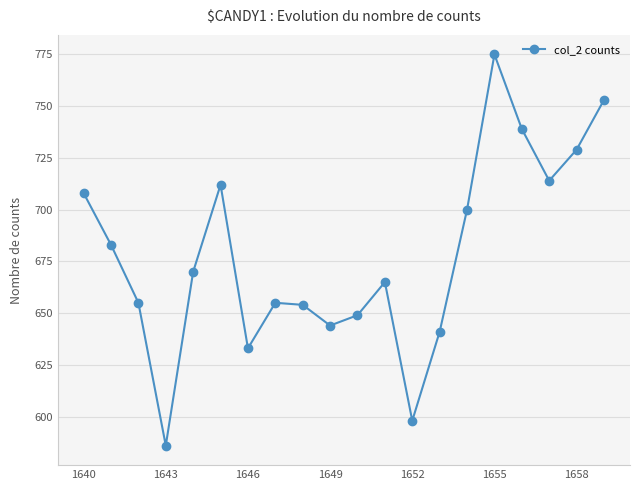

What is the value of the 6th point from the left?

712